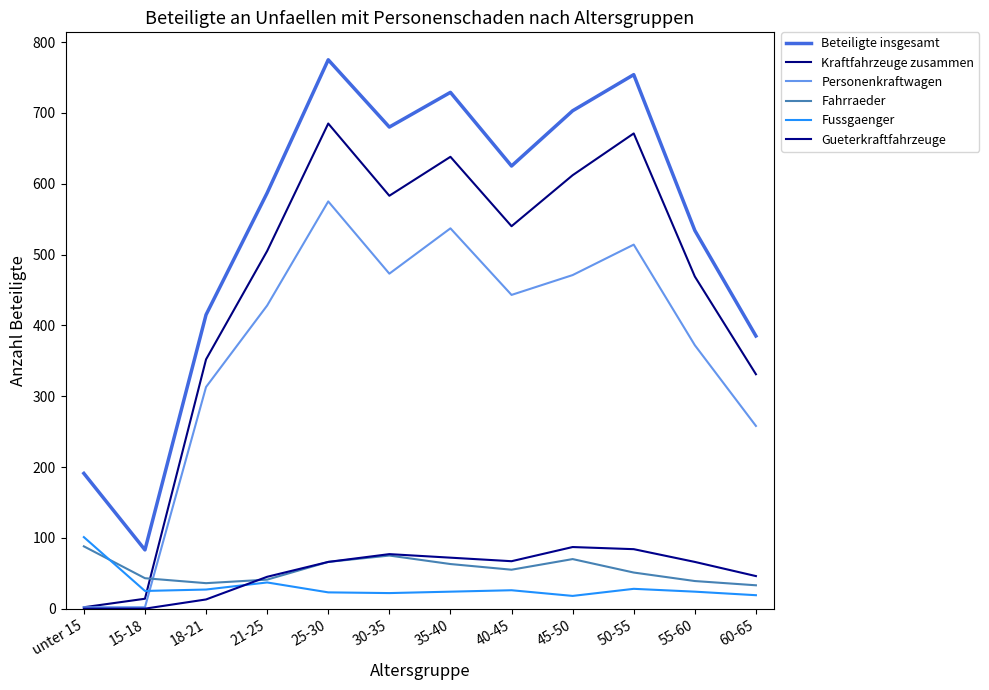

Where does the Personenkraftwagen series first go above 443?

25-30